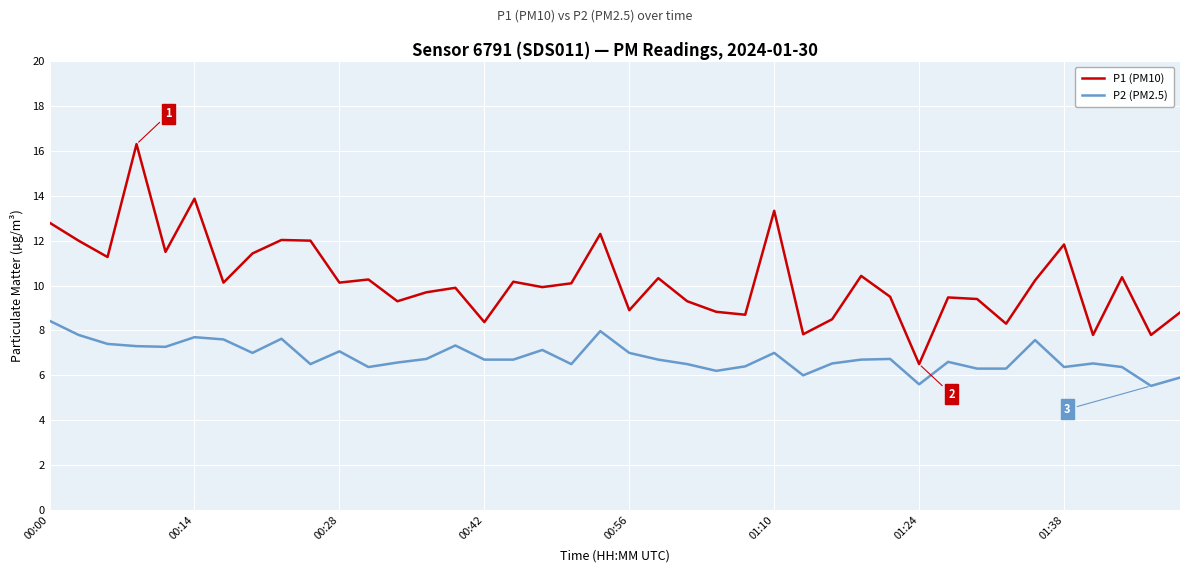

What is the difference between the maximum and minimum values in the P1 (PM10) series?

9.8